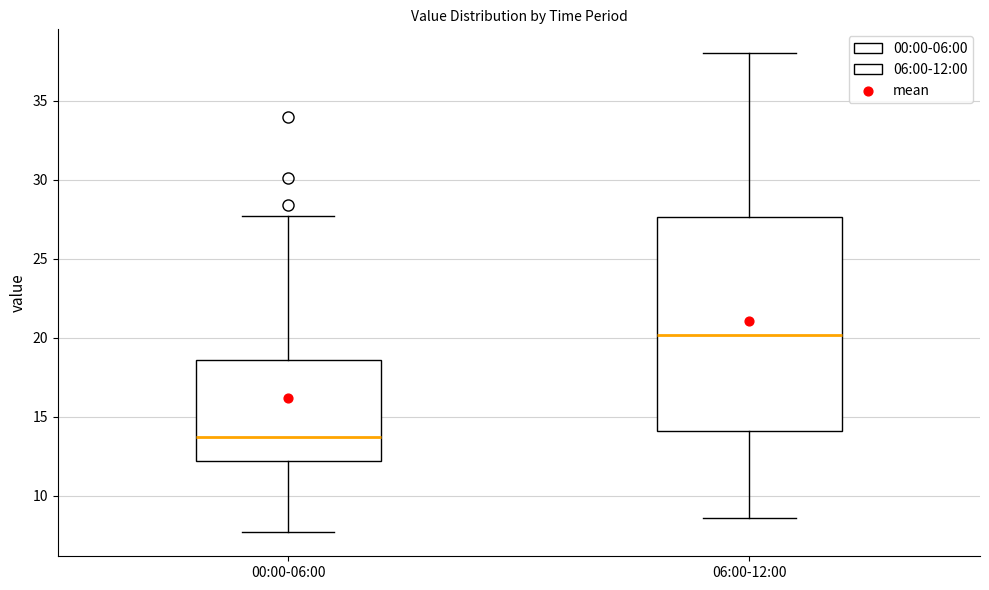

Which box has the lowest median line?

00:00-06:00